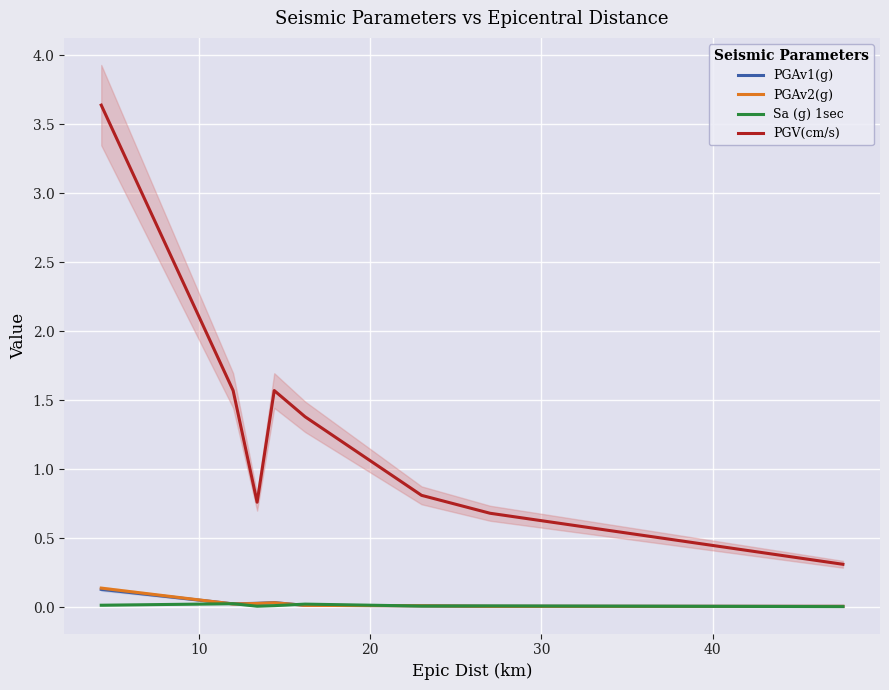

Which series changed the most between 10 and 40?

PGV(cm/s)